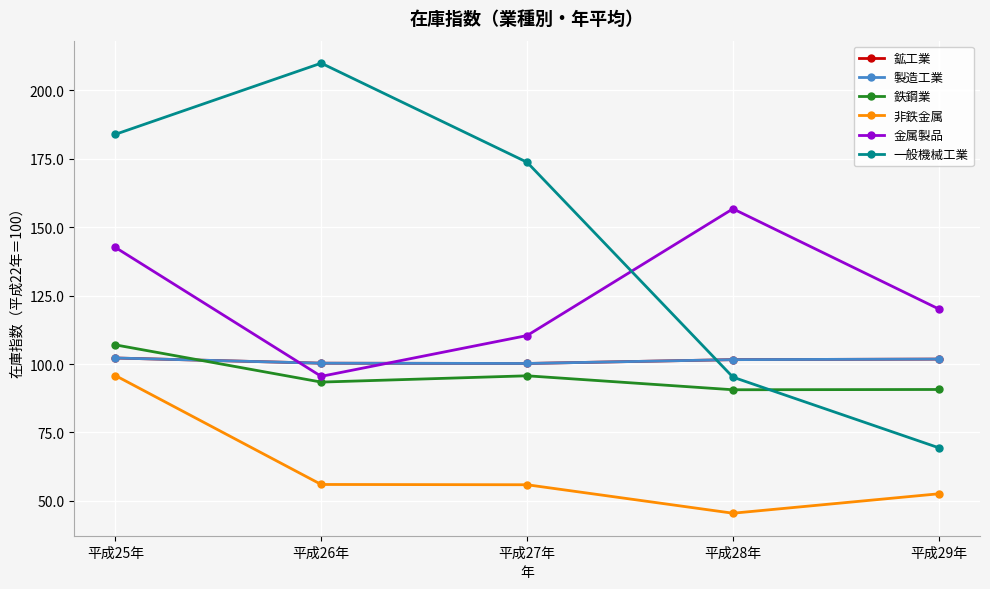

Which category has the highest value in the 鉄鋼業 series?

平成25年